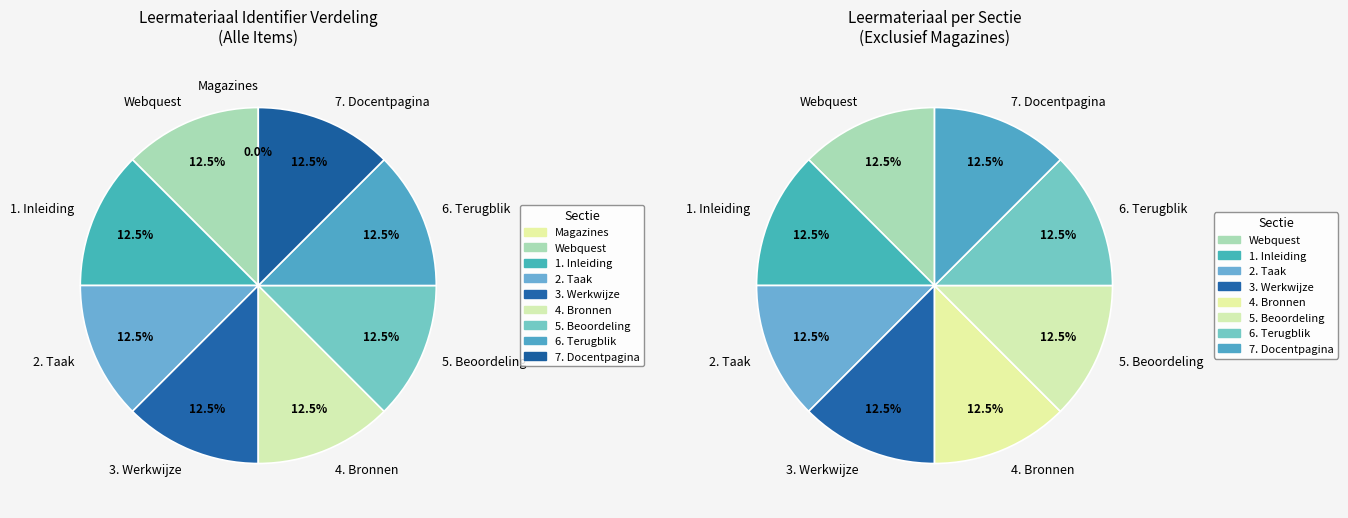

Is it true that 7. Docentpagina is 26% of the pie?

False